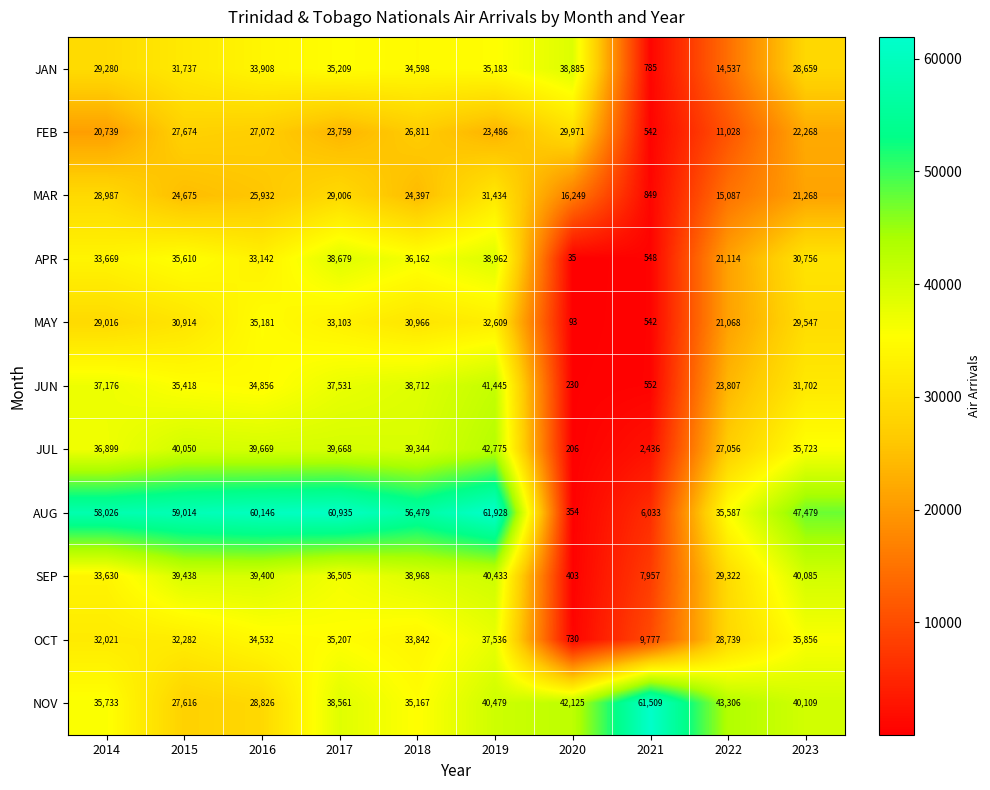

True or false: OCT has a value of 32021 at 2014.

True